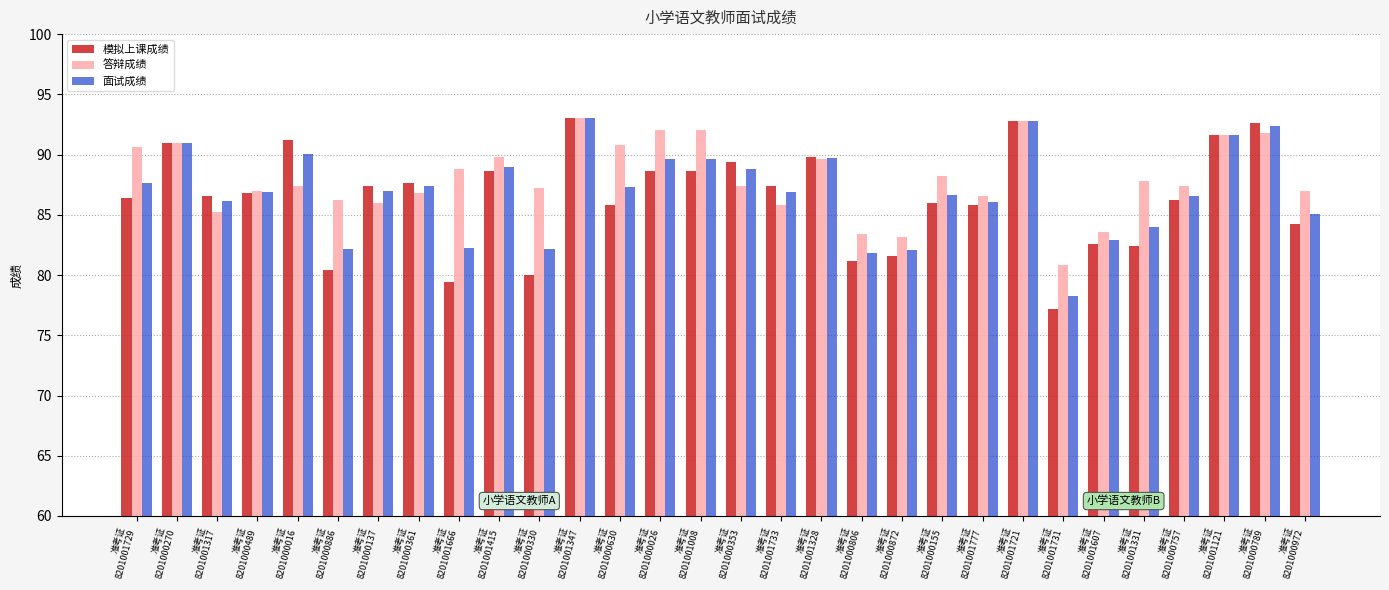

What is the label of the 29th bar from the left?

准考证
8201000789